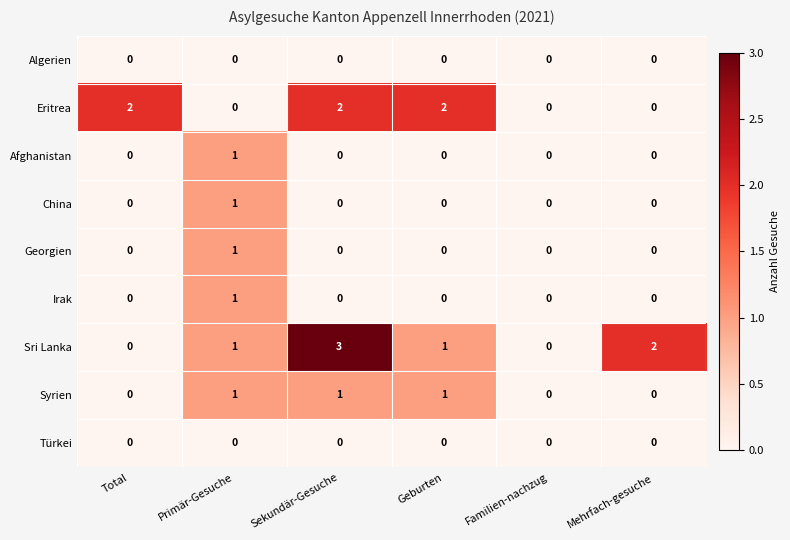

Between Total and Primär-Gesuche, which series saw the biggest shift?

Eritrea